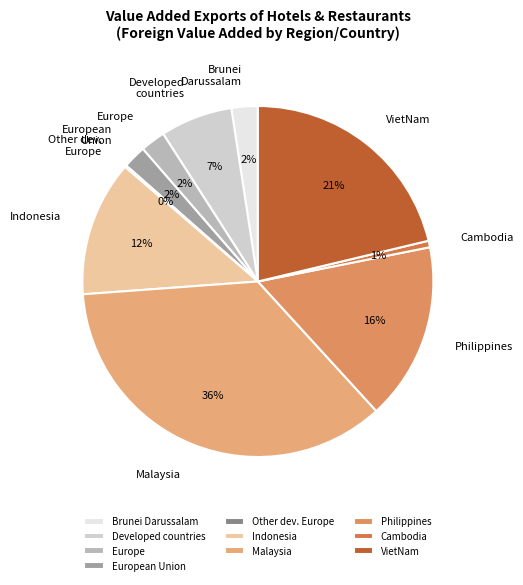

Which slice is the largest?

Malaysia